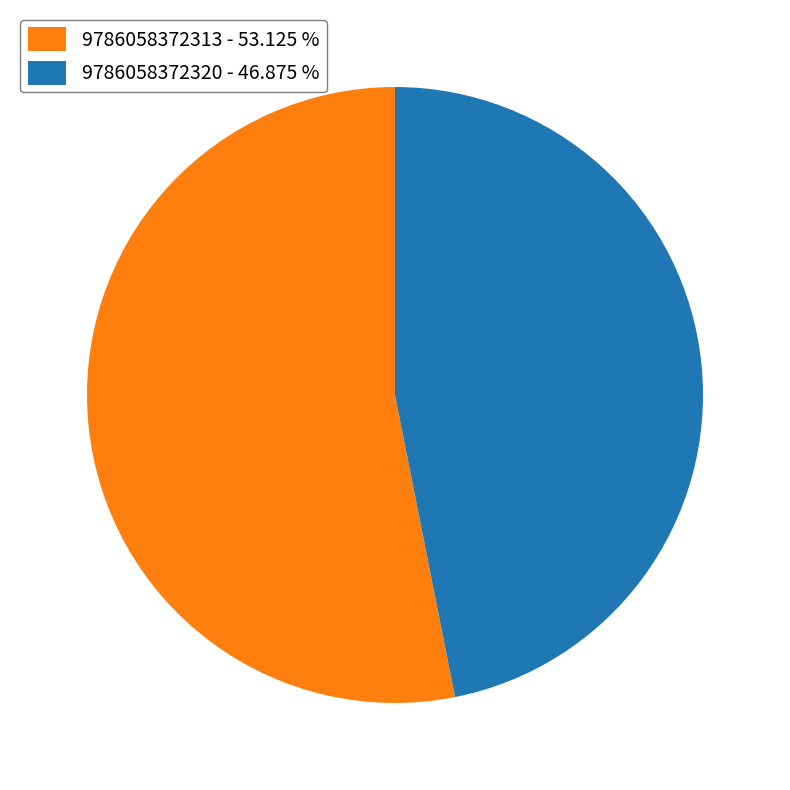

Which slice represents more than half of the pie?

9786058372313